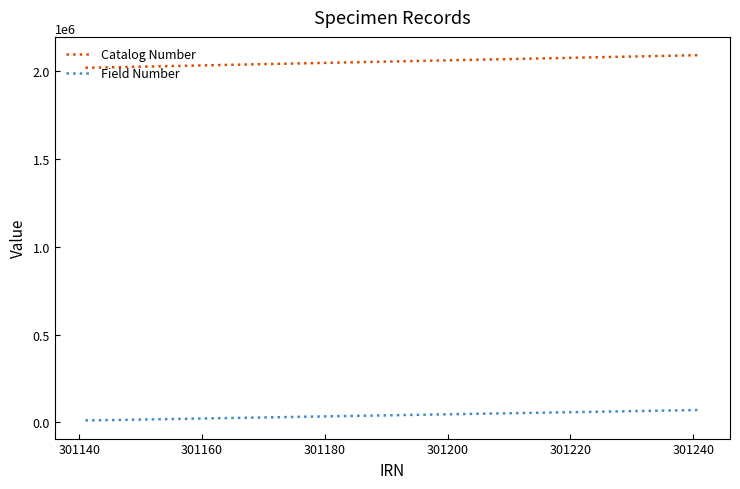

What is the smallest value displayed?

12293